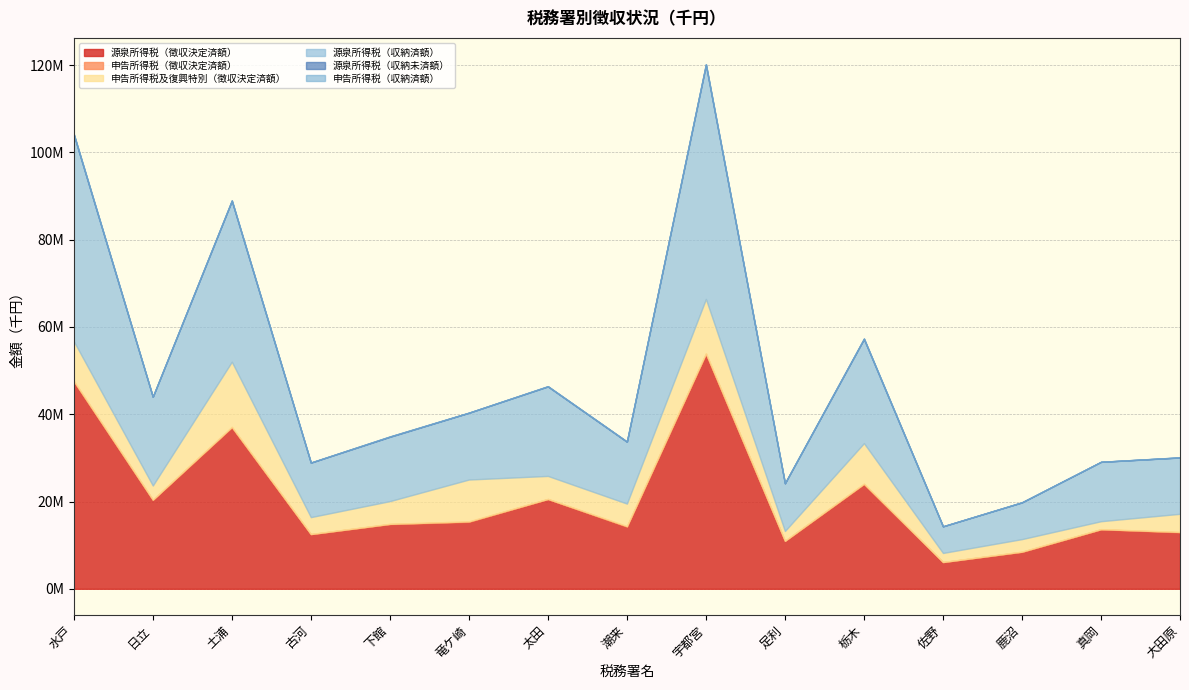

Which series has the largest total across all categories?

源泉所得税（徴収決定済額）